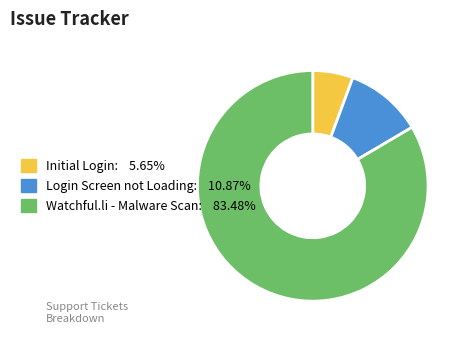

Is it true that Initial Login is 1% of the pie?

False